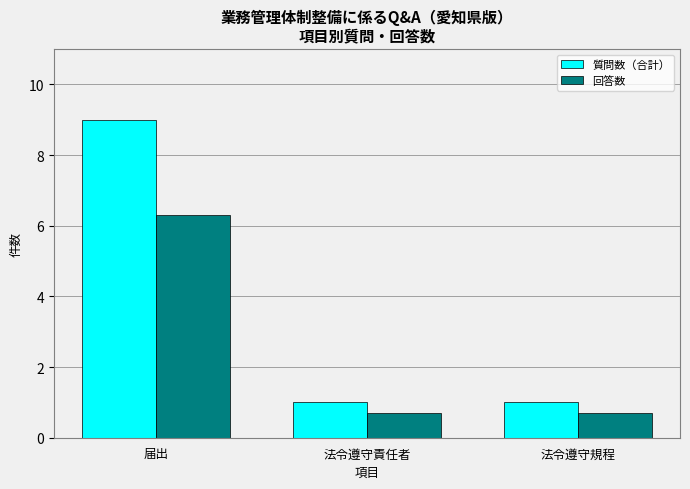

The 質問数（合計） series shows 9.0 at 届出. True or false?

True